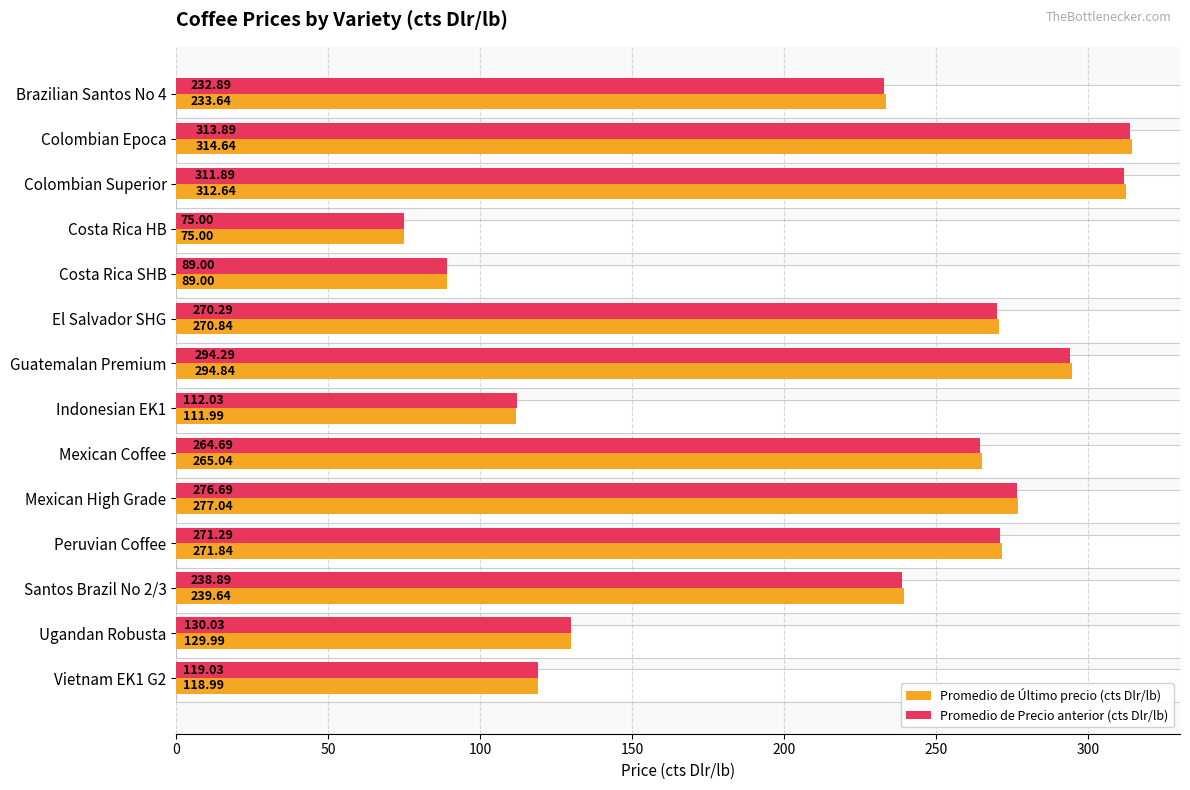

The Promedio de Precio anterior (cts Dlr/lb) series shows 174.7 at Colombian Superior. True or false?

False